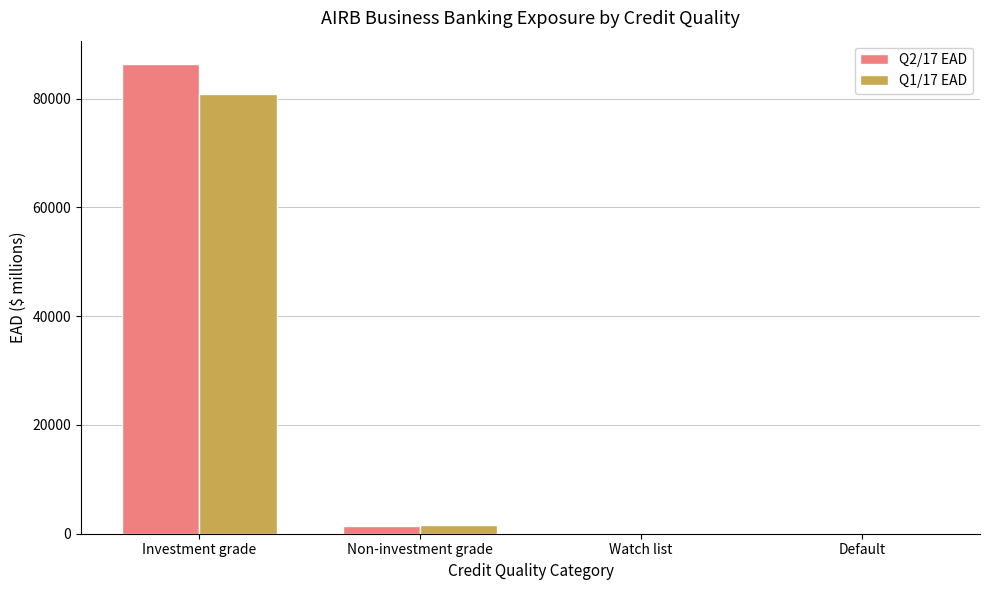

Read the Q2/17 EAD value at Default.

4